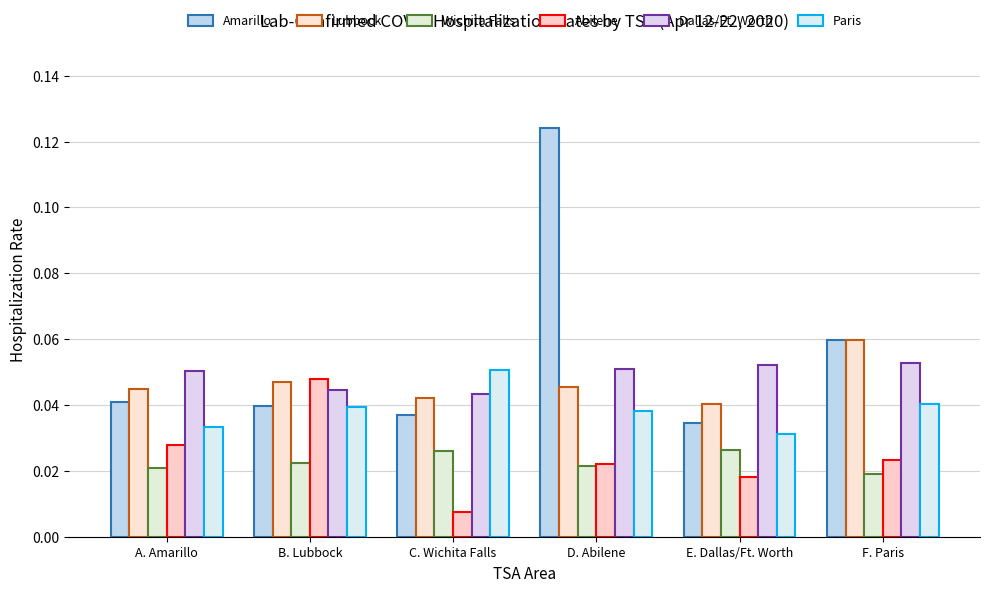

What is the total value across all series at F. Paris?

0.3